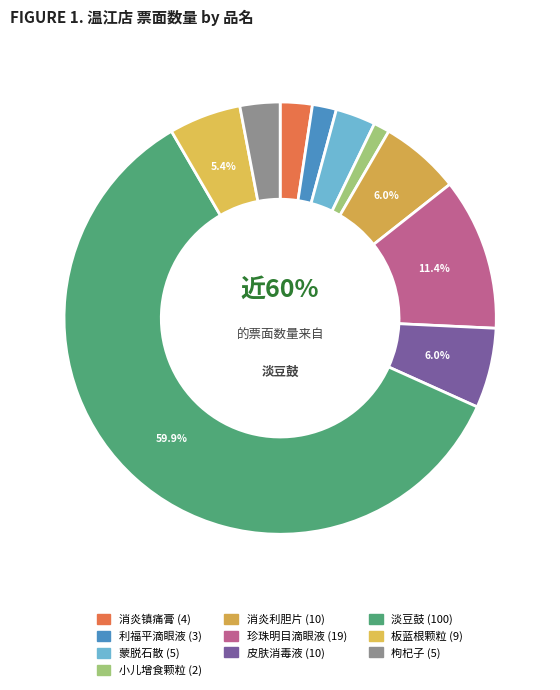

The 淡豆鼓 slice represents 71% of the pie. True or false?

False